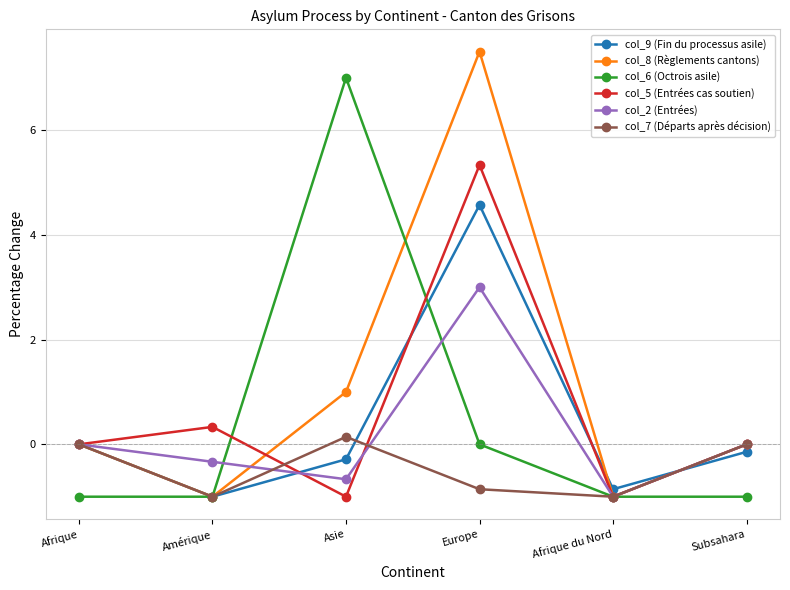

Reading left to right, transcribe all the data shown in this chart.

col_9 (Fin du processus asile): Afrique=0.0	Amérique=-1.0	Asie=-0.3	Europe=4.6	Afrique du Nord=-0.9	Subsahara=-0.1
col_8 (Règlements cantons): Afrique=0.0	Amérique=-1.0	Asie=1.0	Europe=7.5	Afrique du Nord=-1.0	Subsahara=0.0
col_6 (Octrois asile): Afrique=-1.0	Amérique=-1.0	Asie=7.0	Europe=0.0	Afrique du Nord=-1.0	Subsahara=-1.0
col_5 (Entrées cas soutien): Afrique=0.0	Amérique=0.3	Asie=-1.0	Europe=5.3	Afrique du Nord=-1.0	Subsahara=0.0
col_2 (Entrées): Afrique=0.0	Amérique=-0.3	Asie=-0.7	Europe=3.0	Afrique du Nord=-1.0	Subsahara=0.0
col_7 (Départs après décision): Afrique=0.0	Amérique=-1.0	Asie=0.1	Europe=-0.9	Afrique du Nord=-1.0	Subsahara=0.0